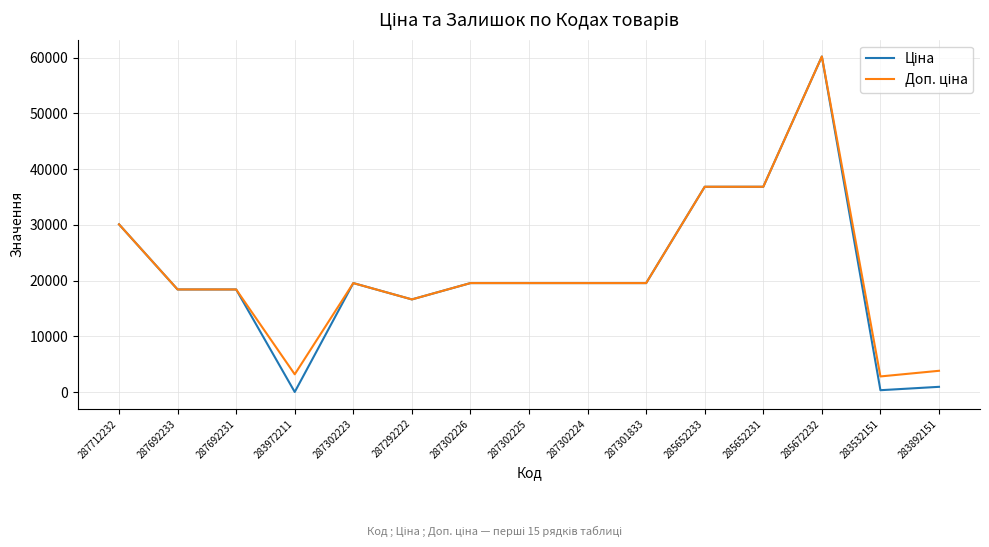

At which category is the sum across all series the highest?

285672232